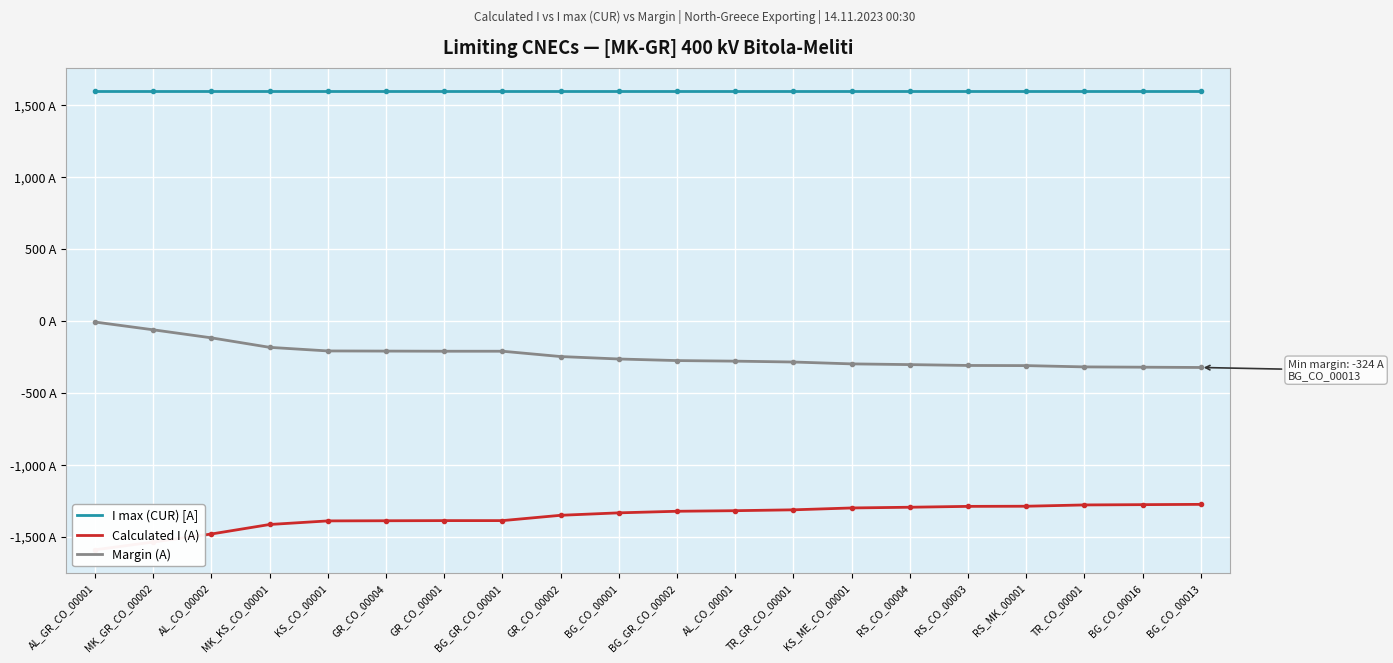

Reading left to right, transcribe all the data shown in this chart.

I max (CUR) [A]: AL_GR_CO_00001=1600	MK_GR_CO_00002=1600	AL_CO_00002=1600	MK_KS_CO_00001=1600	KS_CO_00001=1600	GR_CO_00004=1600	GR_CO_00001=1600	BG_GR_CO_00001=1600	GR_CO_00002=1600	BG_CO_00001=1600	BG_GR_CO_00002=1600	AL_CO_00001=1600	TR_GR_CO_00001=1600	KS_ME_CO_00001=1600	RS_CO_00004=1600	RS_CO_00003=1600	RS_MK_00001=1600	TR_CO_00001=1600	BG_CO_00016=1600	BG_CO_00013=1600
Calculated I (A): AL_GR_CO_00001=-1592	MK_GR_CO_00002=-1538	AL_CO_00002=-1482	MK_KS_CO_00001=-1416	KS_CO_00001=-1391	GR_CO_00004=-1390	GR_CO_00001=-1389	BG_GR_CO_00001=-1389	GR_CO_00002=-1352	BG_CO_00001=-1335	BG_GR_CO_00002=-1324	AL_CO_00001=-1320	TR_GR_CO_00001=-1314	KS_ME_CO_00001=-1301	RS_CO_00004=-1296	RS_CO_00003=-1290	RS_MK_00001=-1289	TR_CO_00001=-1280	BG_CO_00016=-1278	BG_CO_00013=-1276
Margin (A): AL_GR_CO_00001=-8	MK_GR_CO_00002=-62	AL_CO_00002=-118	MK_KS_CO_00001=-184	KS_CO_00001=-209	GR_CO_00004=-210	GR_CO_00001=-211	BG_GR_CO_00001=-211	GR_CO_00002=-248	BG_CO_00001=-265	BG_GR_CO_00002=-276	AL_CO_00001=-280	TR_GR_CO_00001=-286	KS_ME_CO_00001=-299	RS_CO_00004=-304	RS_CO_00003=-310	RS_MK_00001=-311	TR_CO_00001=-320	BG_CO_00016=-322	BG_CO_00013=-324